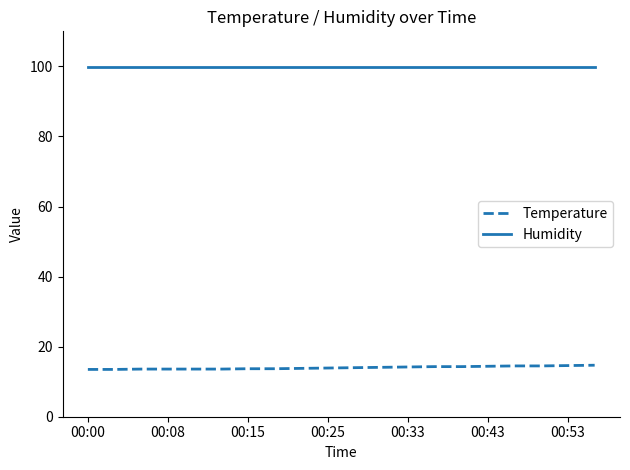

What are all the series names shown in the legend?

Temperature, Humidity